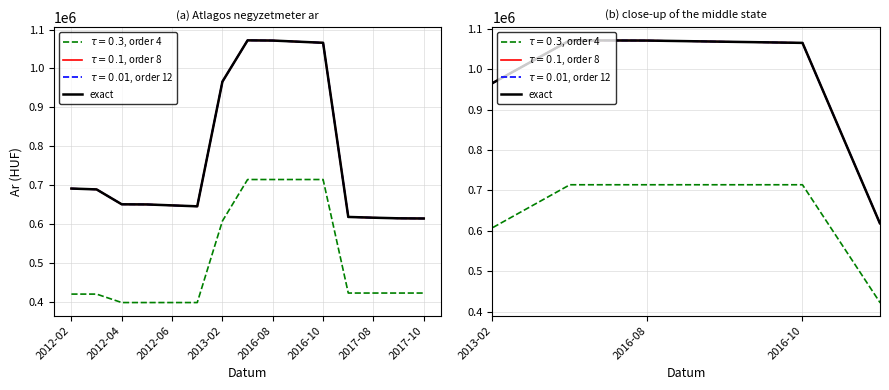

What is the average value?

778666